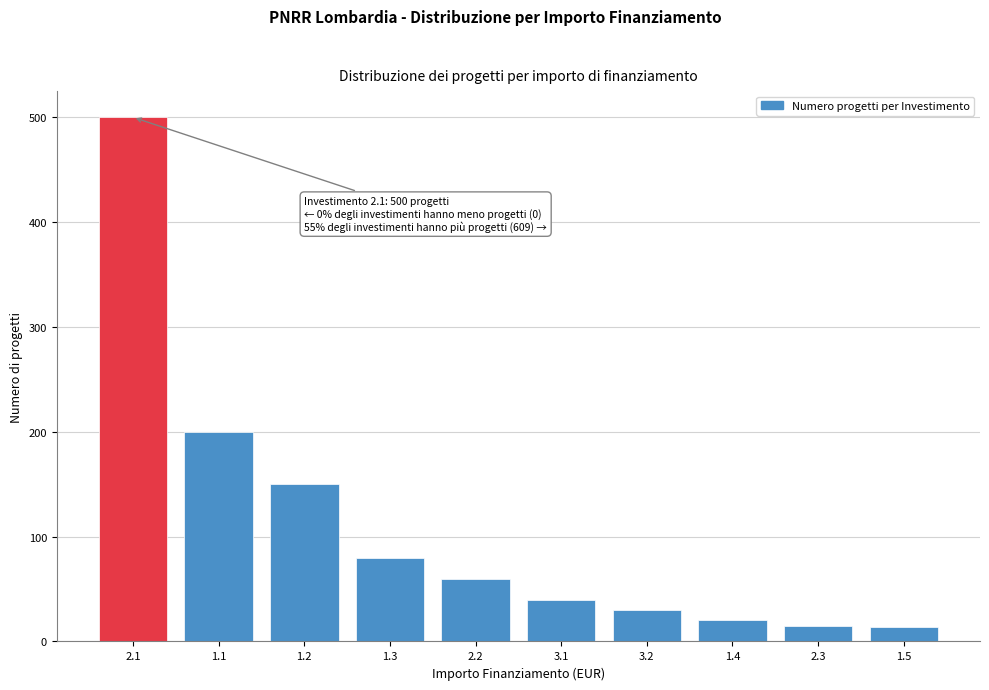

What is the greatest value displayed?

500